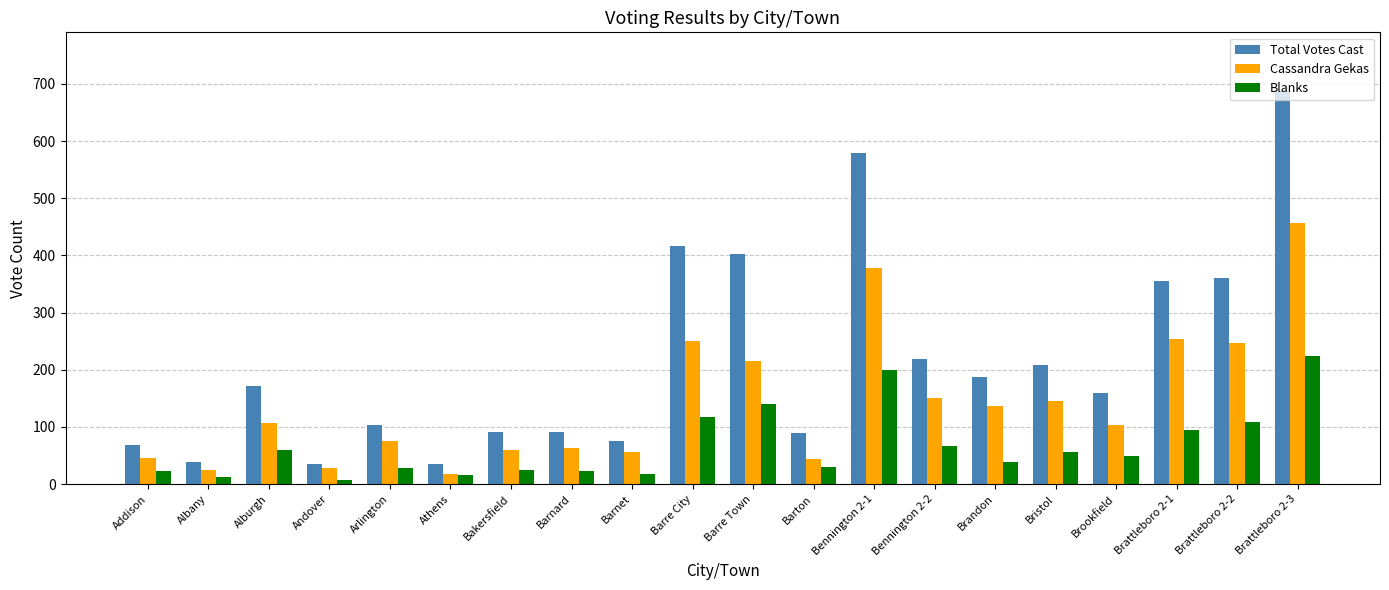

At which label is Blanks closest to 115?

Barre City